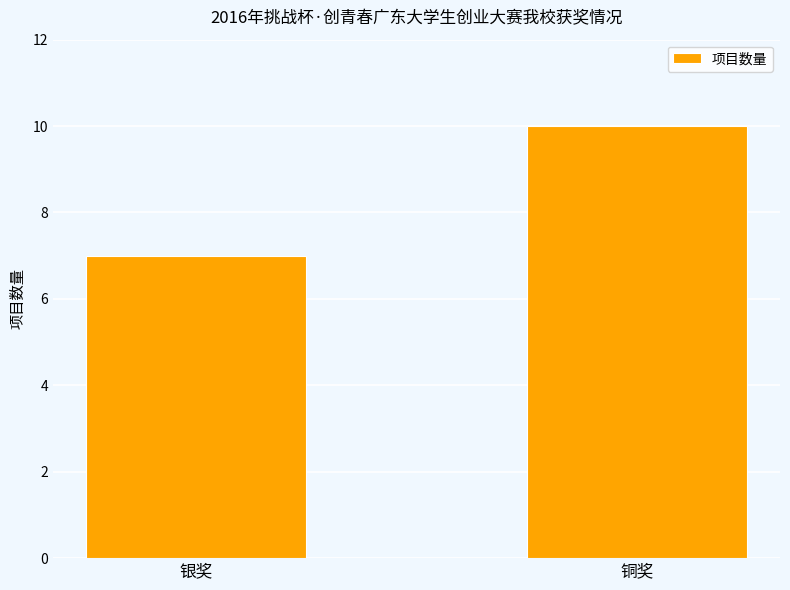

What is the change in value from 银奖 to 铜奖?

+3